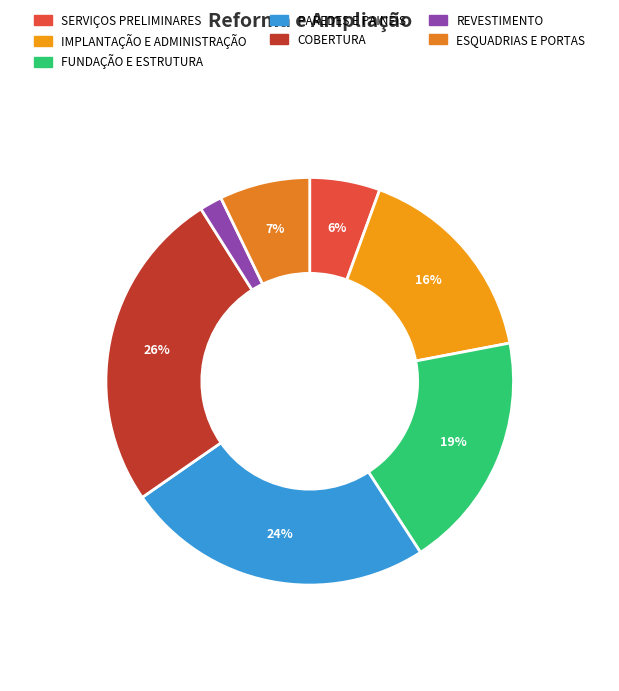

Is it true that REVESTIMENTO is 2% of the pie?

True